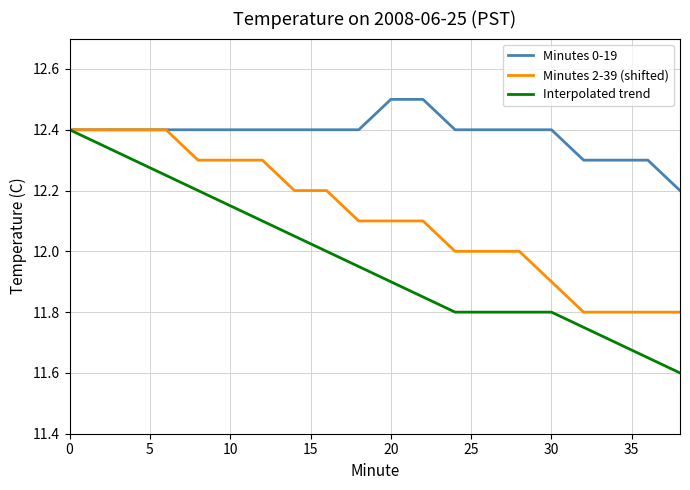

Rank the series by their average value, from highest to lowest.

Minutes 0-19, Minutes 2-39 (shifted), Interpolated trend